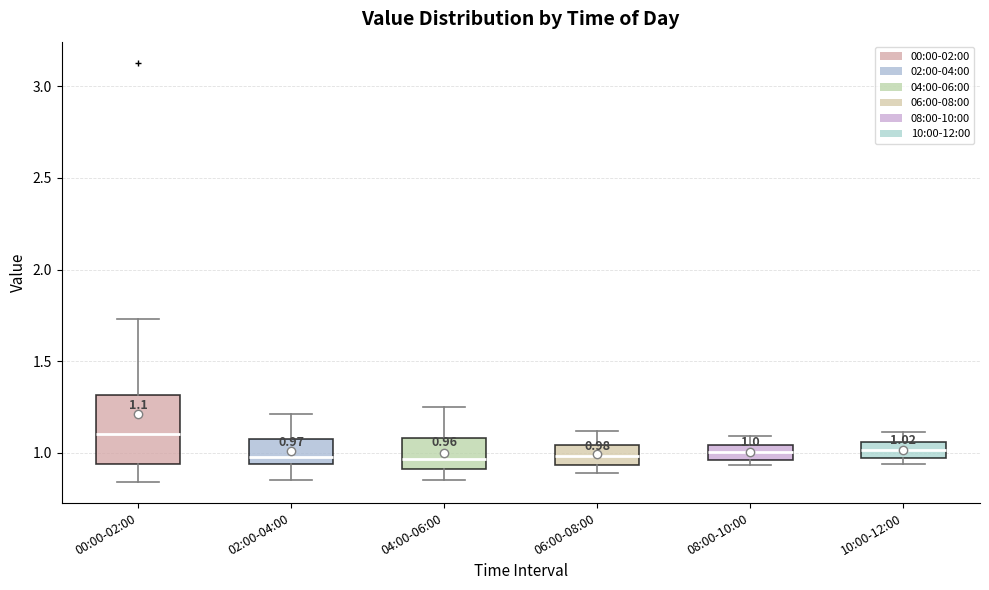

Which box is the tallest, from its lower edge to its upper edge?

00:00-02:00